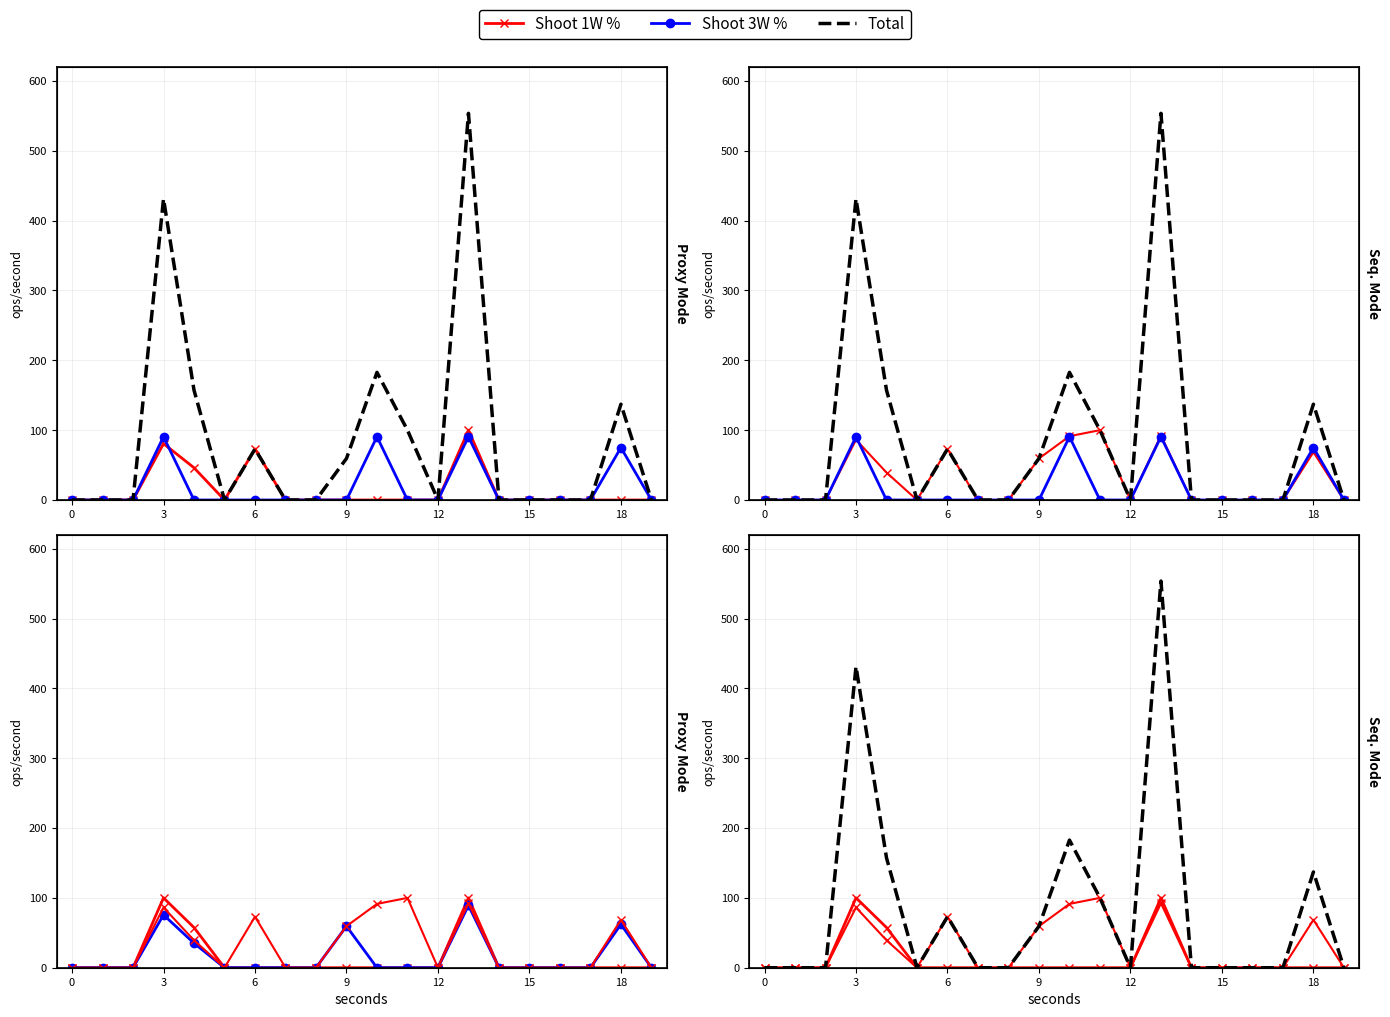

True or false: Average % and Total cross at least once.

False